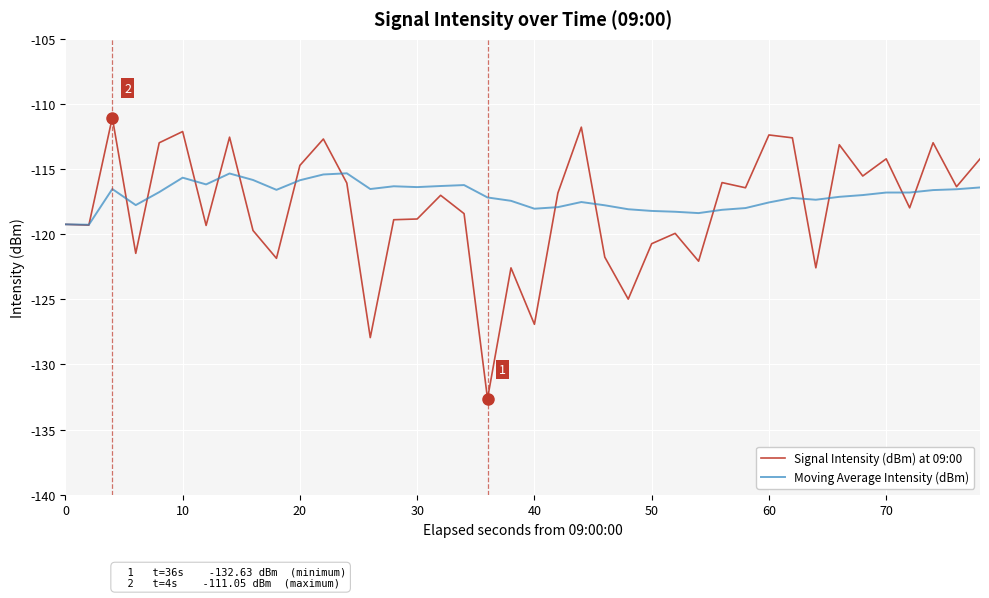

Which series has the widest spread of values?

Signal Intensity (dBm) at 09:00